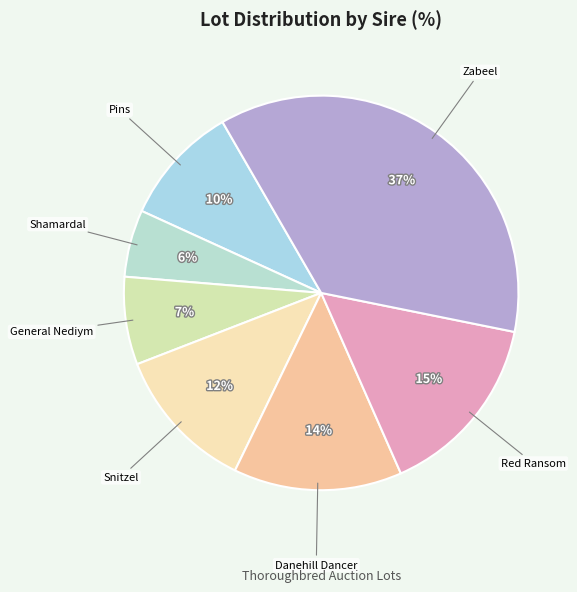

Is there any slice that represents more than half of the pie?

No